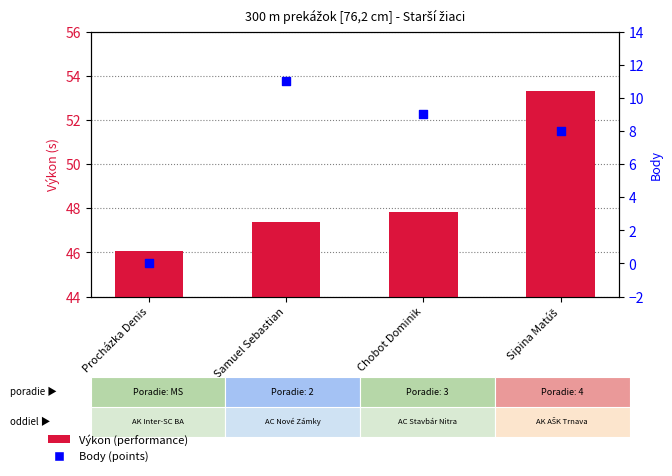

Which series has the largest Y range (max minus min)?

Body